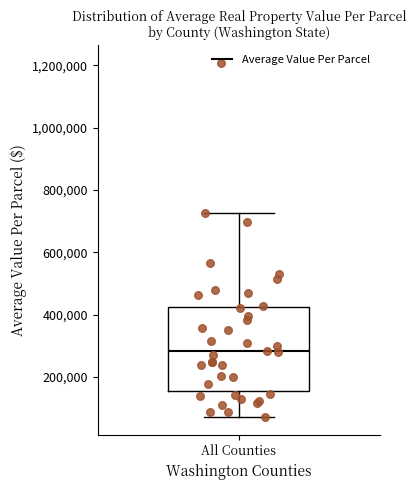

Where is the upper edge of the box for All Counties on the y-axis? The values are not printed on the chart, so give them approximately, as read against the axis.

420000